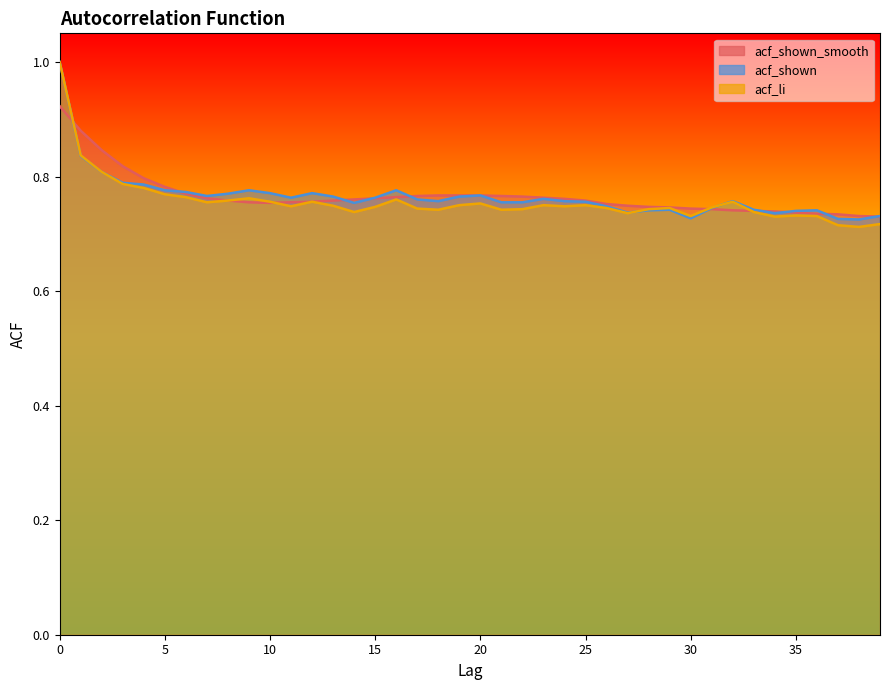

Does the chart display data point markers on the line(s)?

No